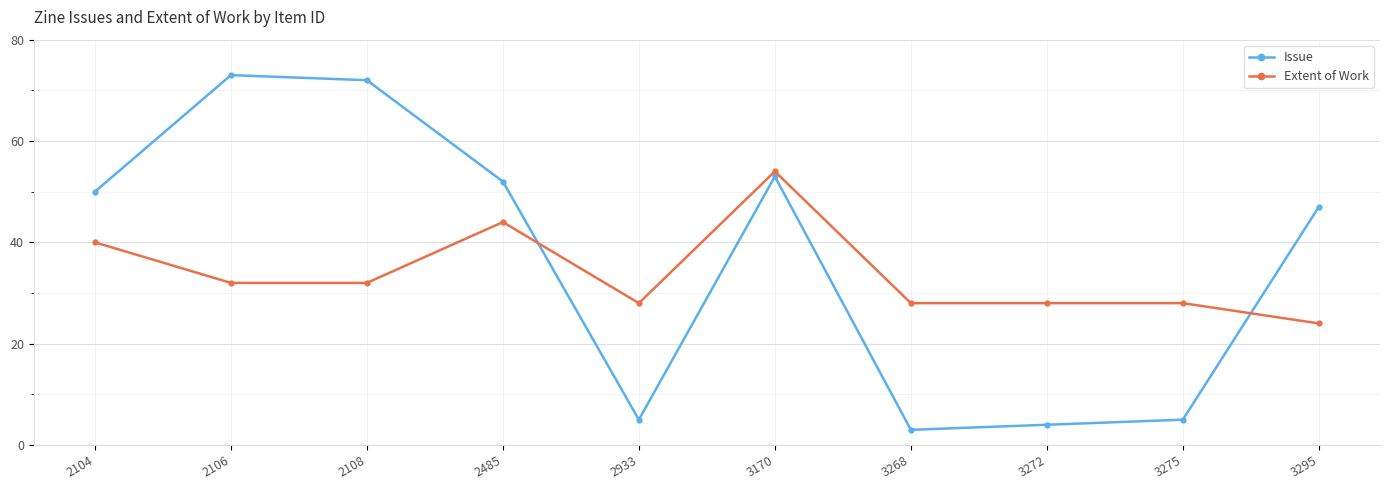

What is the value of the Extent of Work point at the 8th from the left?

28